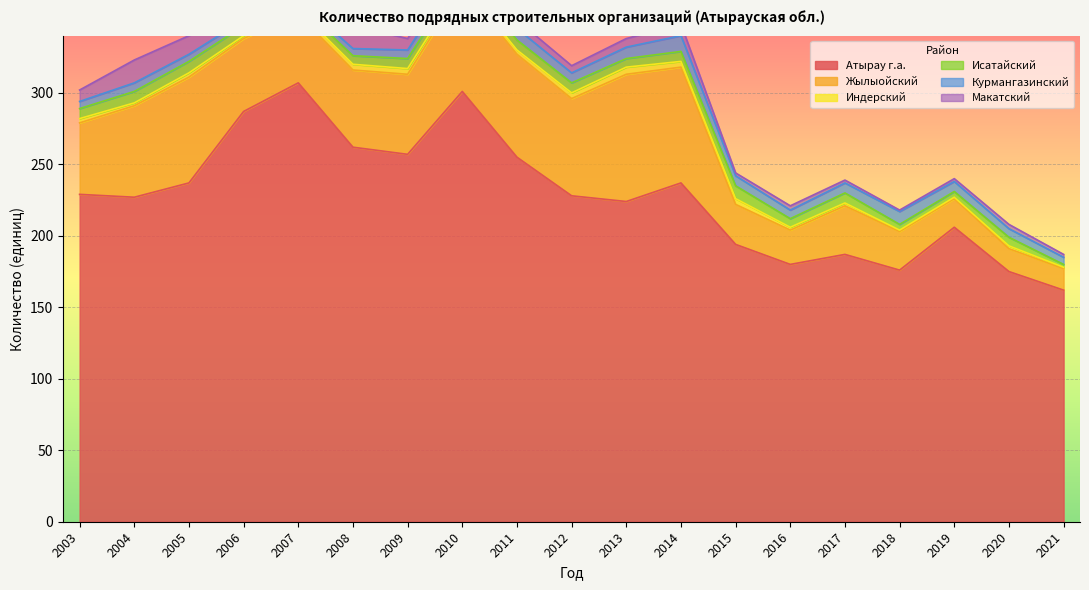

What is the approximate value of Жылыойский at 2008, to the nearest 10?

50